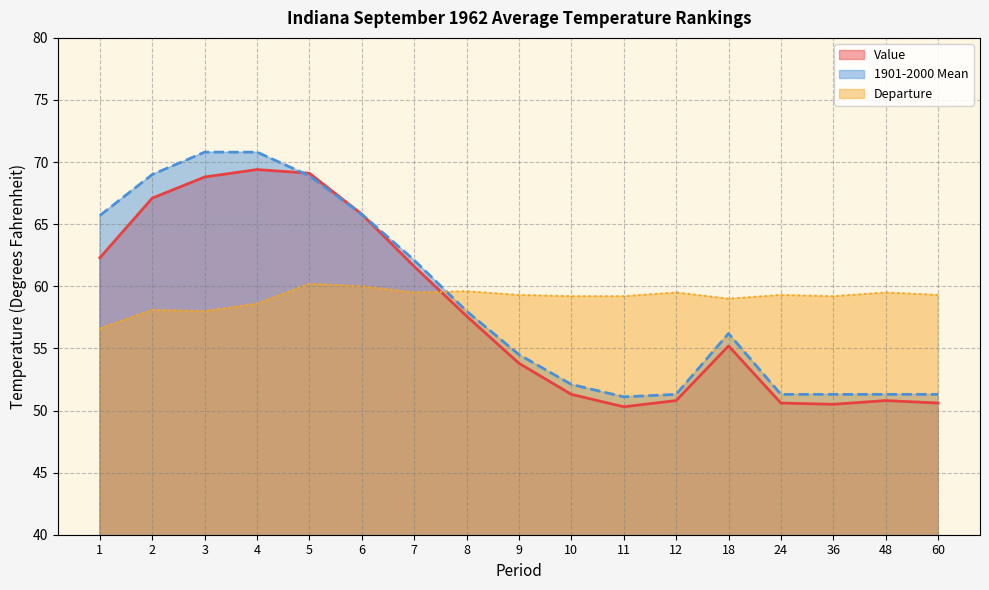

Reading left to right, what are all the values shown in this chart?

Value: 1=62.3	2=67.1	3=68.8	4=69.4	5=69.1	6=65.8	7=61.6	8=57.6	9=53.8	10=51.3	11=50.3	12=50.8	18=55.2	24=50.6	36=50.5	48=50.8	60=50.6
1901-2000 Mean: 1=65.7	2=69.0	3=70.8	4=70.8	5=68.9	6=65.8	7=62.1	8=58.0	9=54.5	10=52.1	11=51.1	12=51.3	18=56.2	24=51.3	36=51.3	48=51.3	60=51.3
Departure: 1=56.6	2=58.1	3=58.0	4=58.6	5=60.2	6=60.0	7=59.5	8=59.6	9=59.3	10=59.2	11=59.2	12=59.5	18=59.0	24=59.3	36=59.2	48=59.5	60=59.3